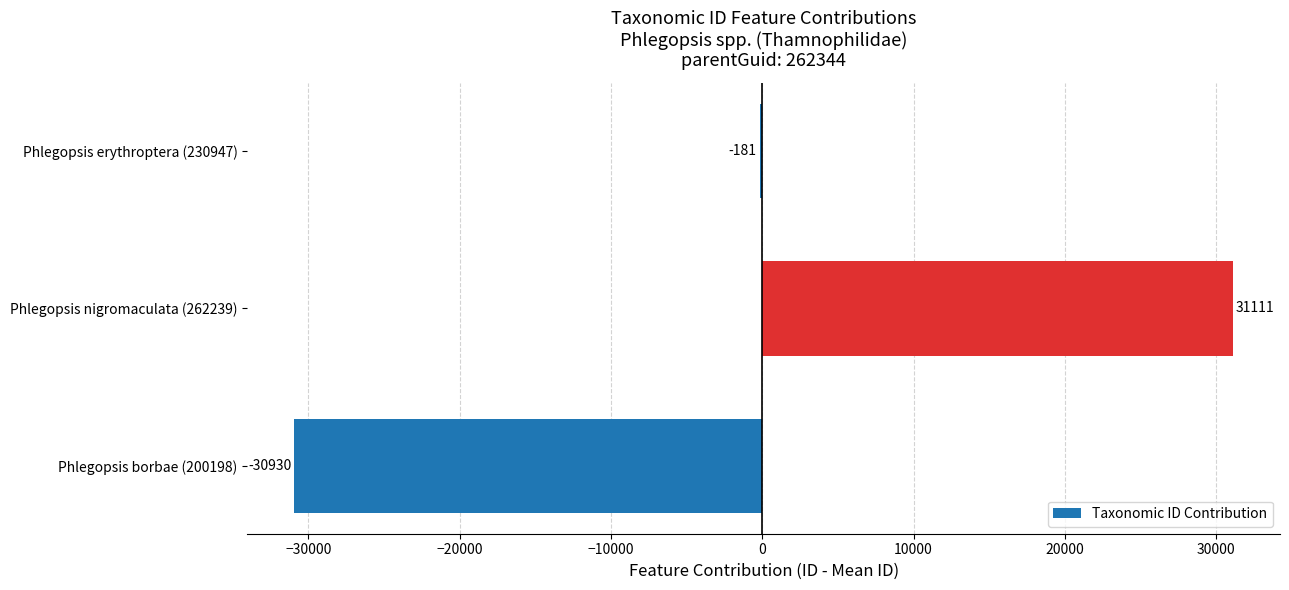

What is the sum of the values at Phlegopsis borbae (200198) and Phlegopsis nigromaculata (262239)?

181